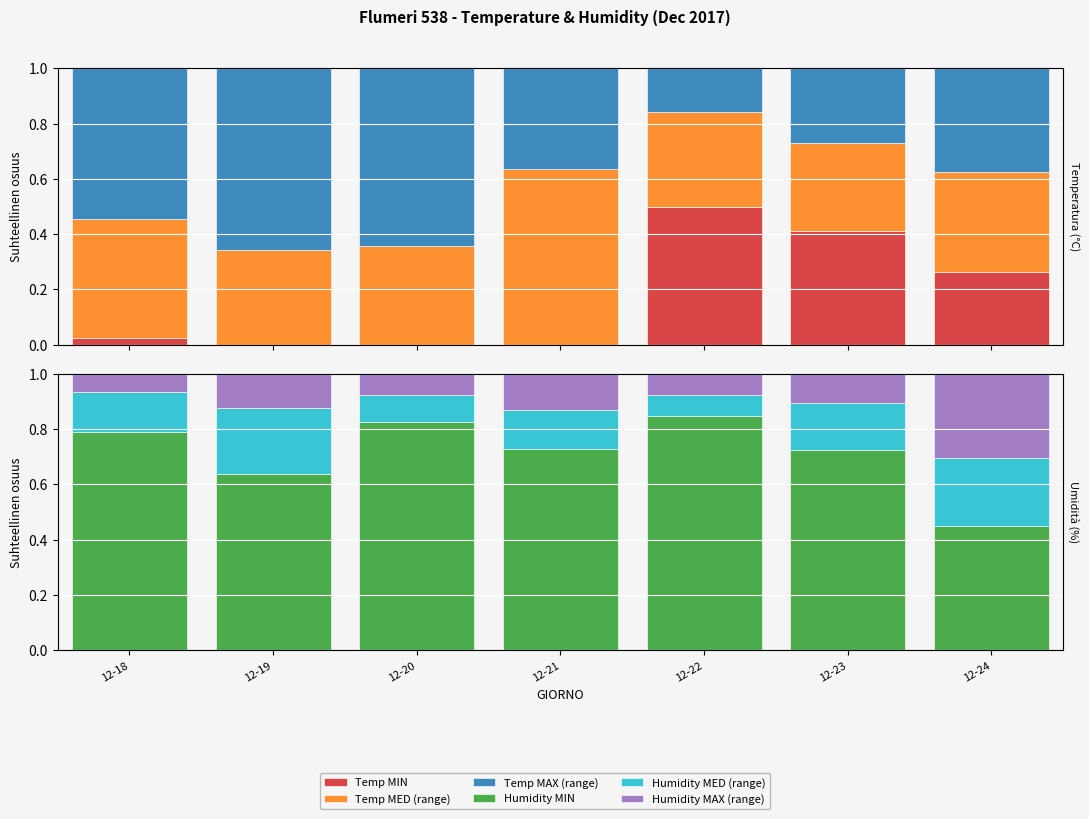

Where does the Temp MIN series first go above 0?

12-18